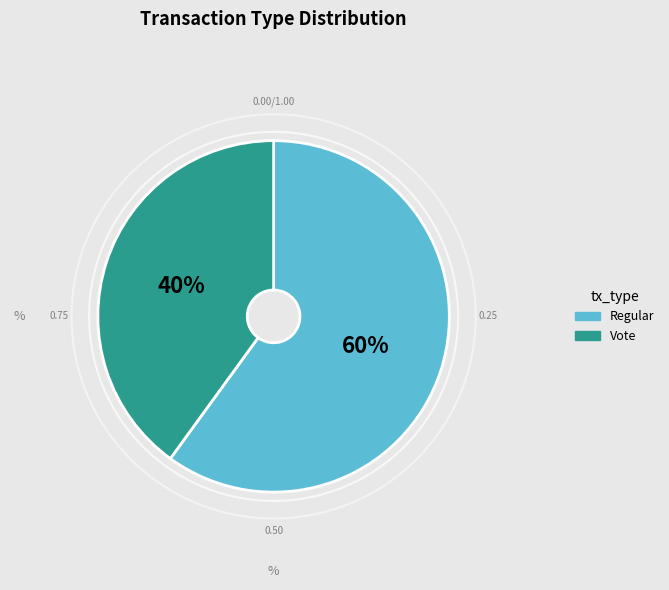

The Vote slice represents 40% of the pie. True or false?

True